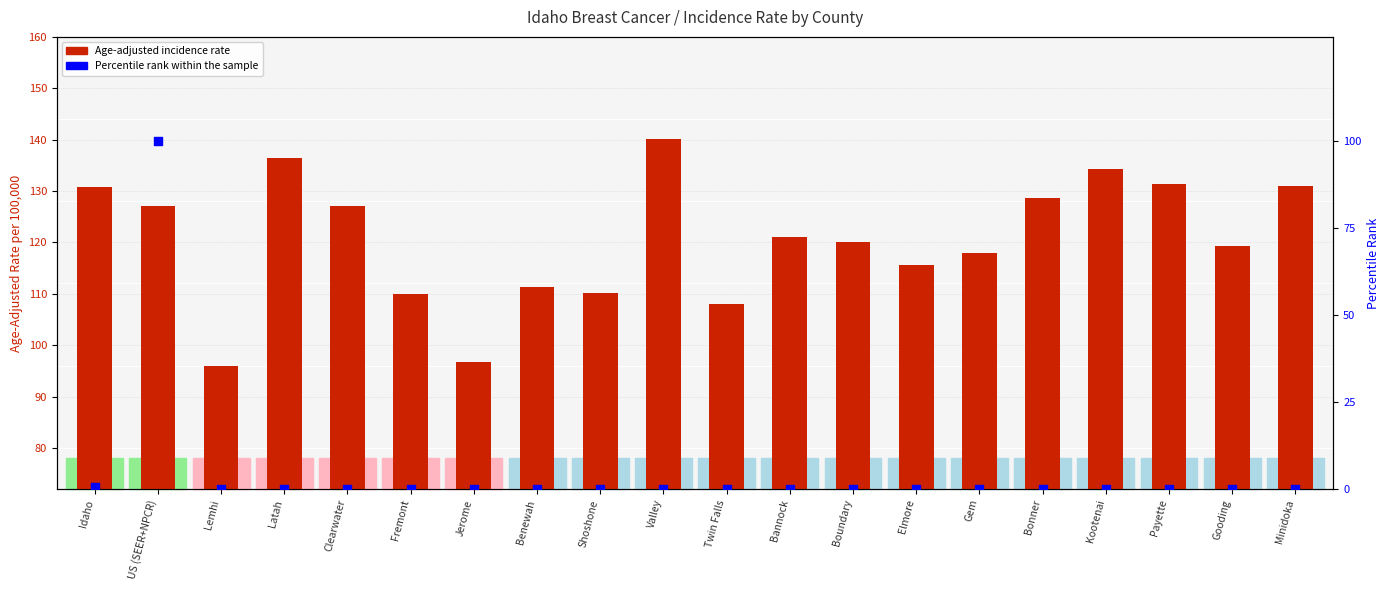

Is the value of Percentile rank within the sample at Fremont greater than the value of Age-Adjusted Incidence Rate at Kootenai?

No